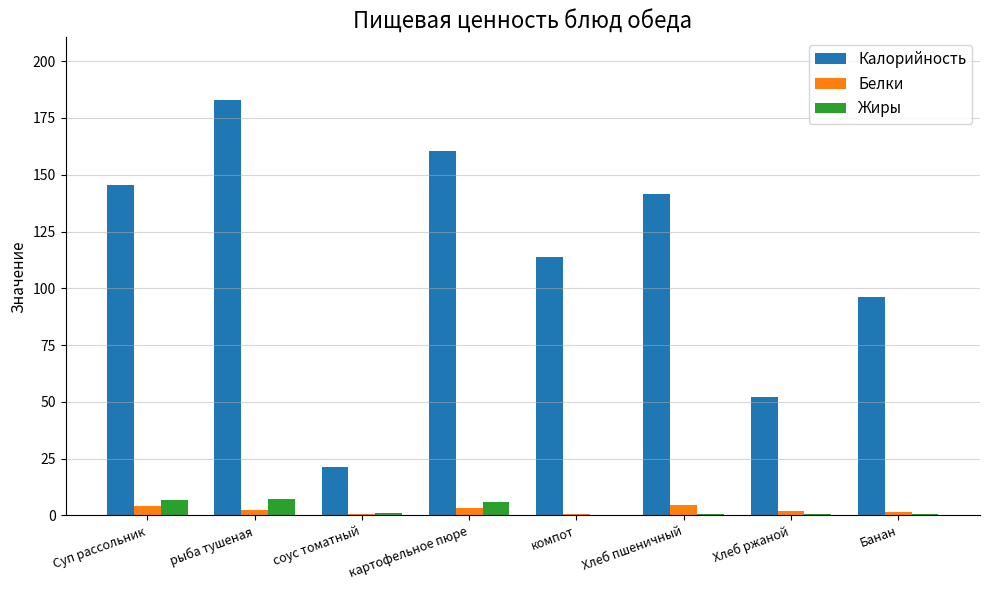

True or false: Белки has a value of 4.6 at Хлеб пшеничный.

True